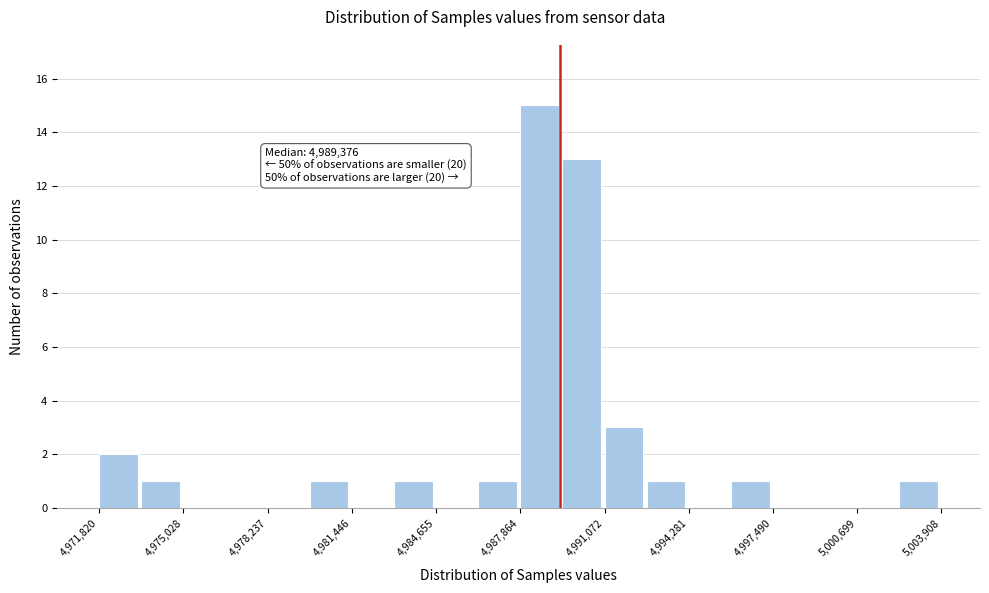

Around what value on the x-axis is the tallest bar? Give the approximate position of its centre, as read against the axis.

4988500